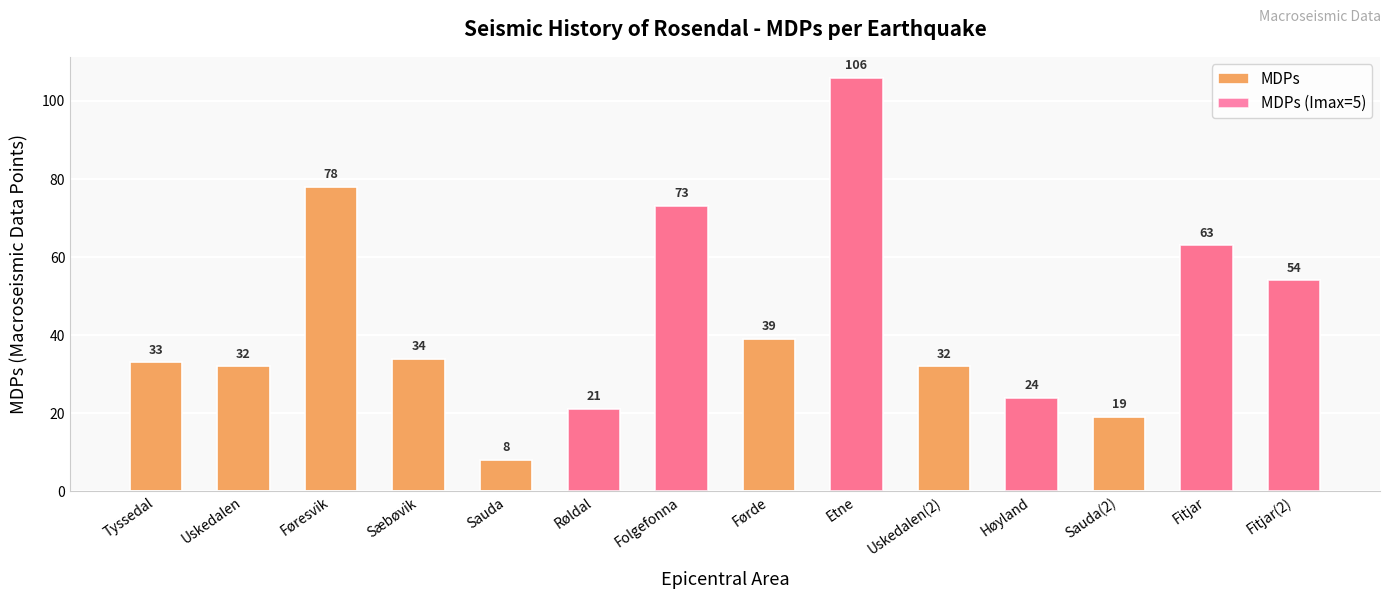

The value of MDPs at Fitjar is 28. True or false?

False